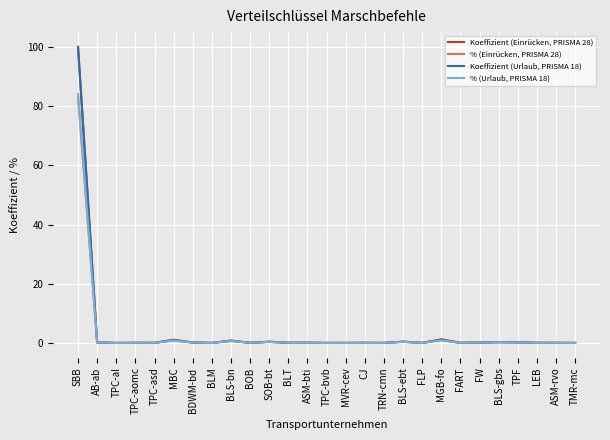

Which series has the largest range (max minus min)?

Koeffizient (Urlaub, PRISMA 18)